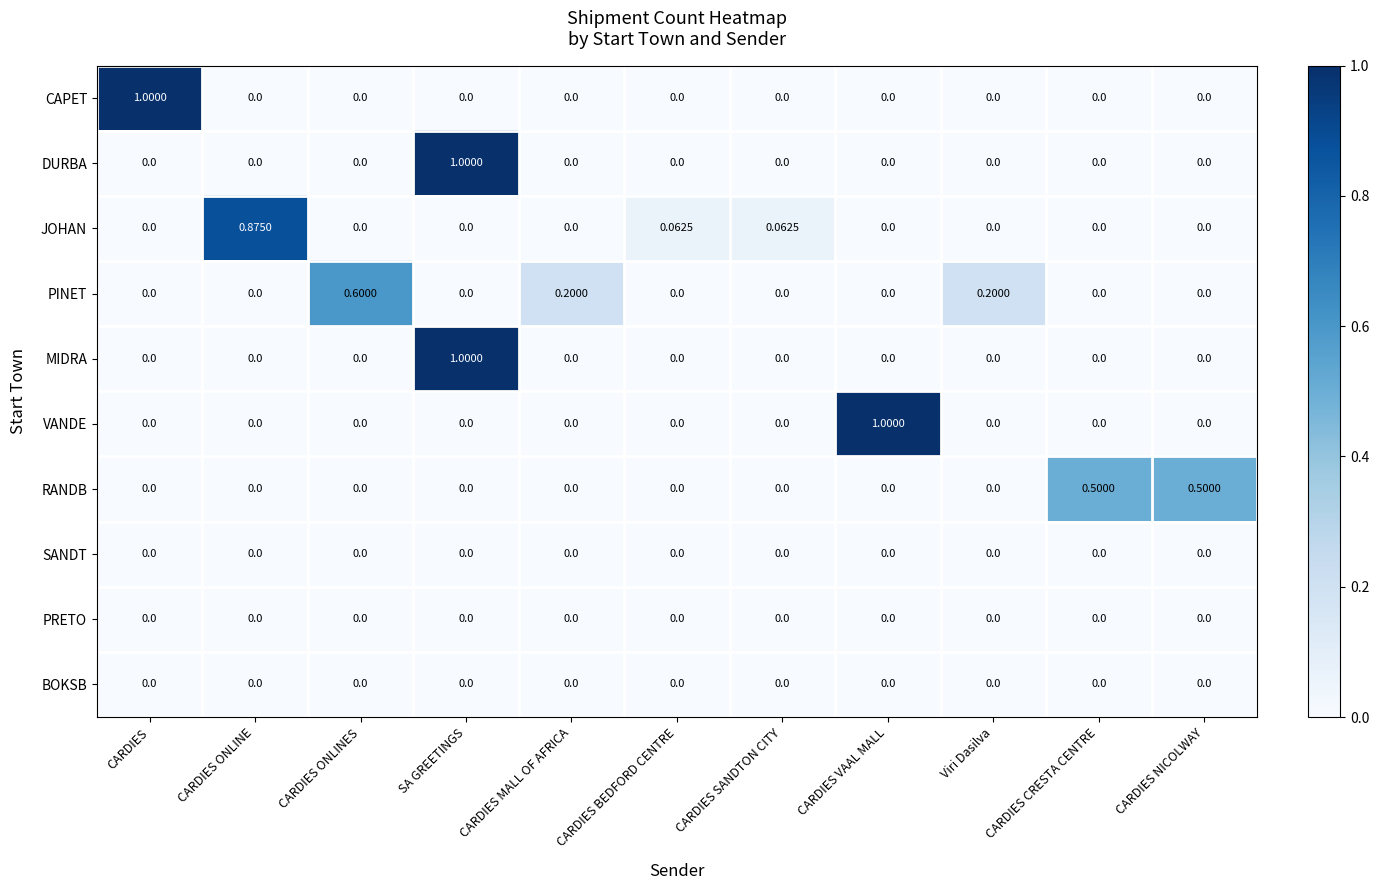

How many series are shown in this chart?

10